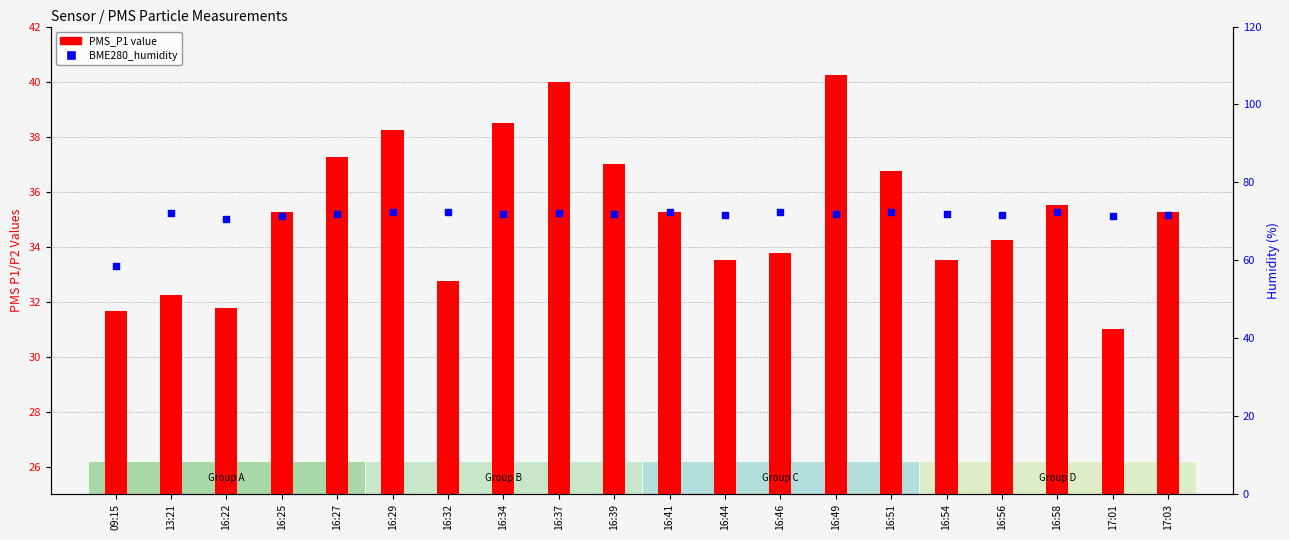

What are all the series names shown in the legend?

PMS_P1, BME280_humidity